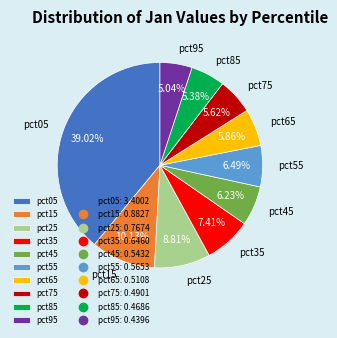

Count the number of slices in the pie.

10